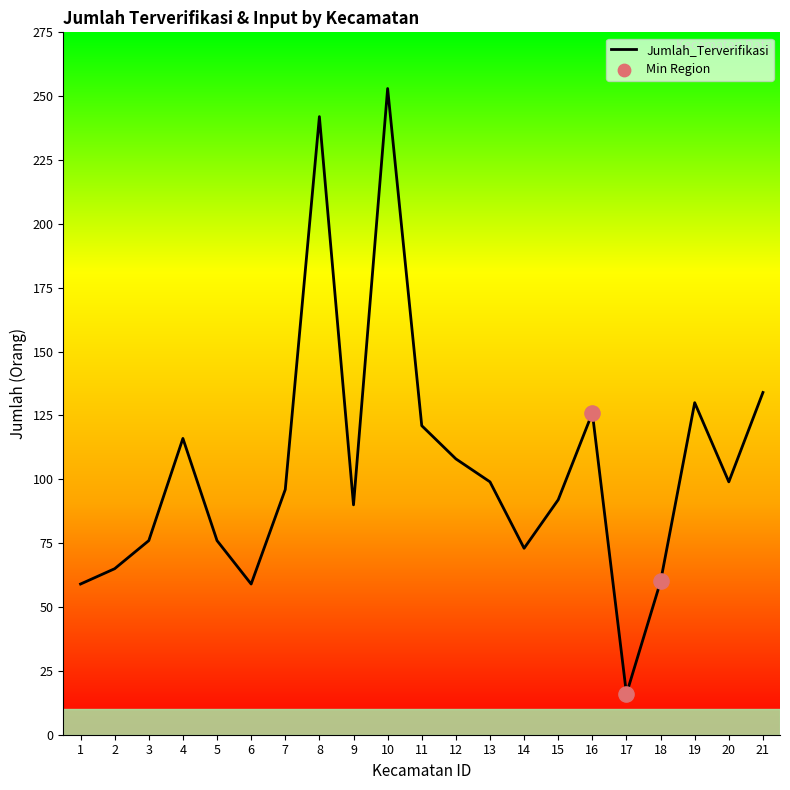

Approximately how many times larger is the value at 3 compared to 13?

0.8